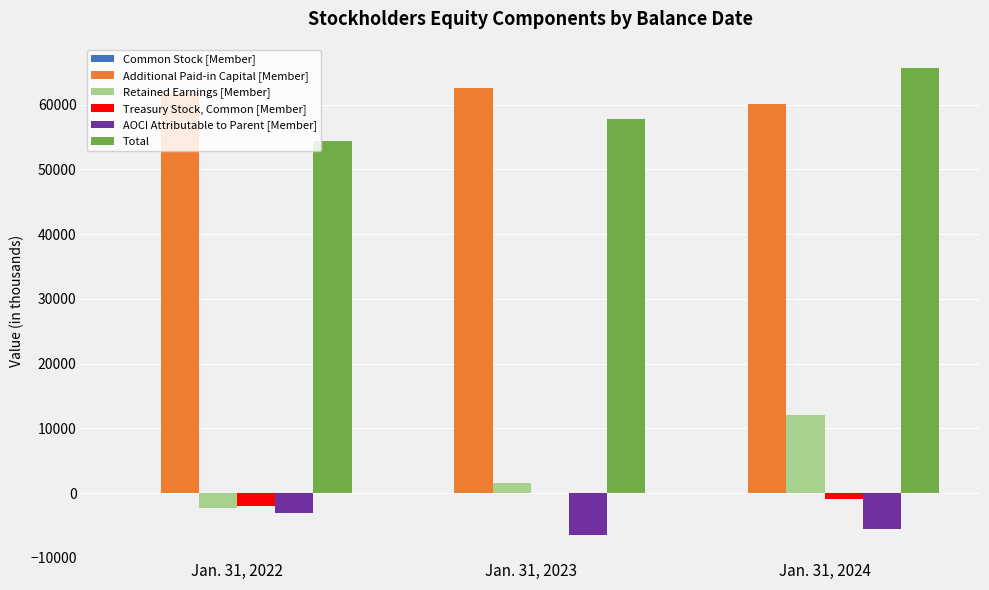

How many data points in Treasury Stock, Common [Member] are above -968?

1